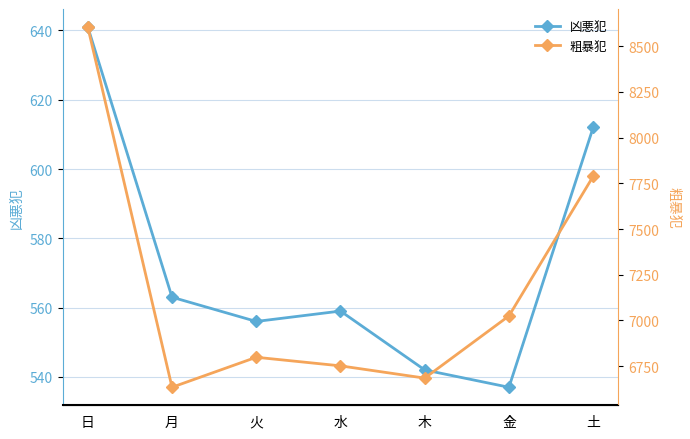

How many series are shown in this chart?

2